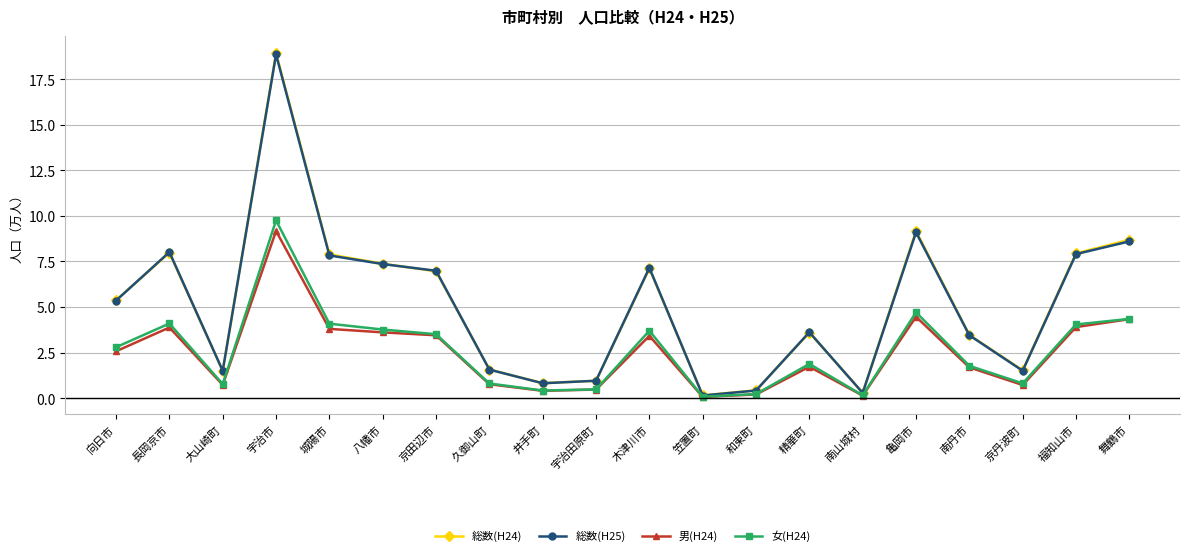

What is the label of the 16th point from the right?

城陽市